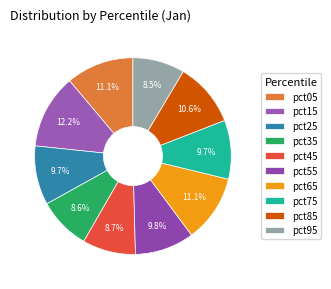

To the nearest percent, what percentage of the pie is pct05?

11%